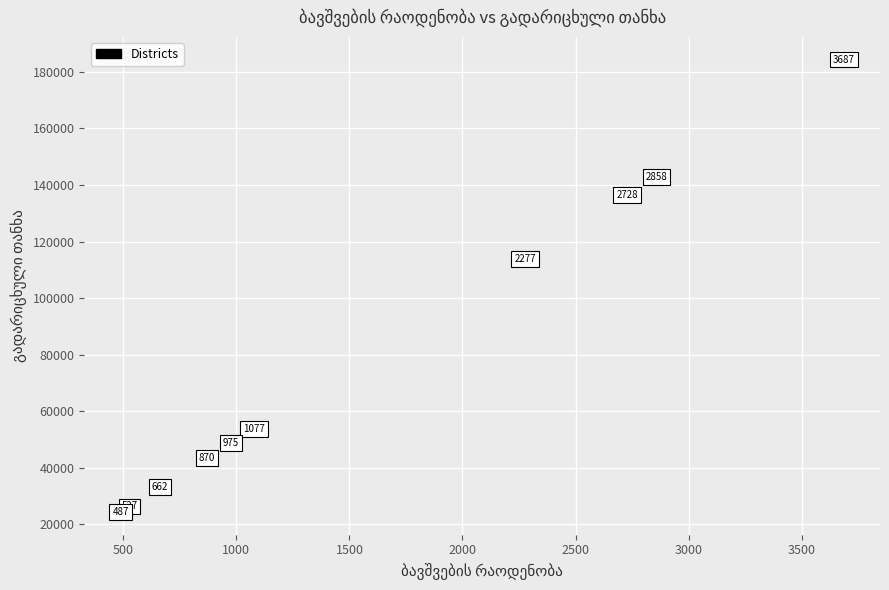

What is the average Y value?

80740